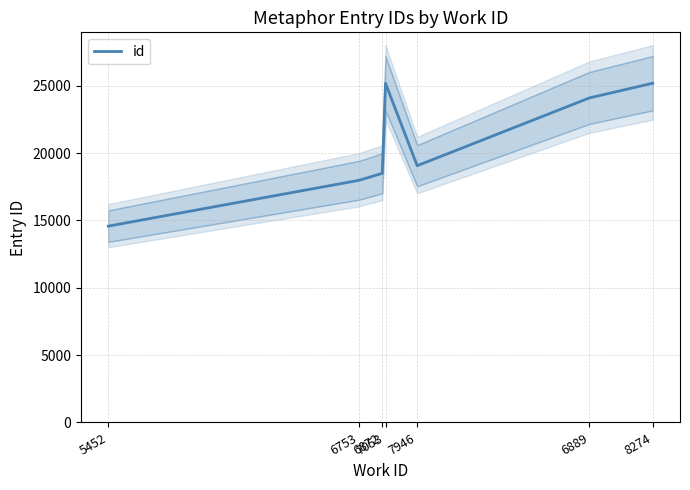

Is it true that the value at 7946 is 19061?

True